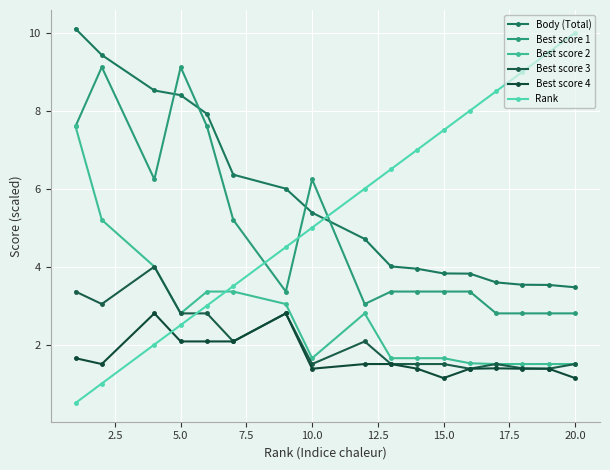

Does the chart have visible grid lines?

Yes